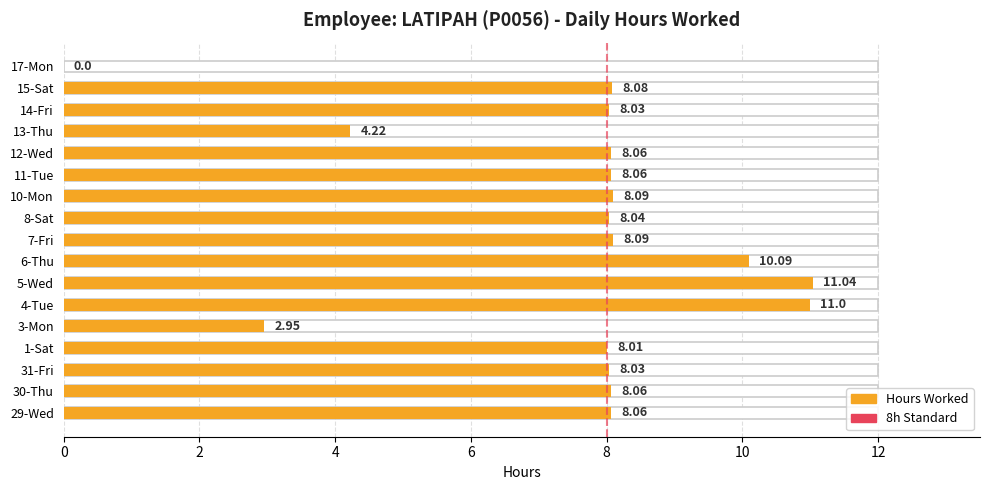

At which label does the data first exceed 8?

29-Wed